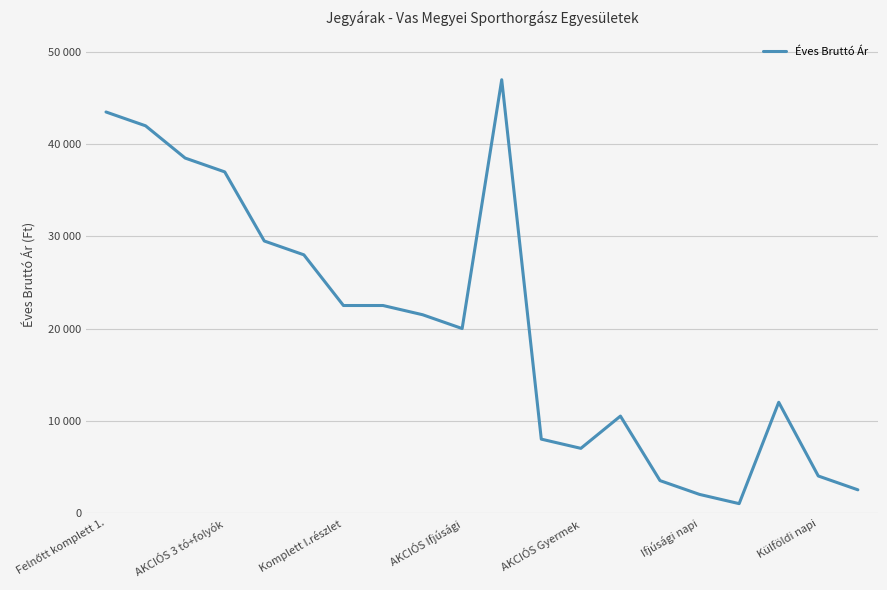

Does the chart have visible grid lines?

Yes